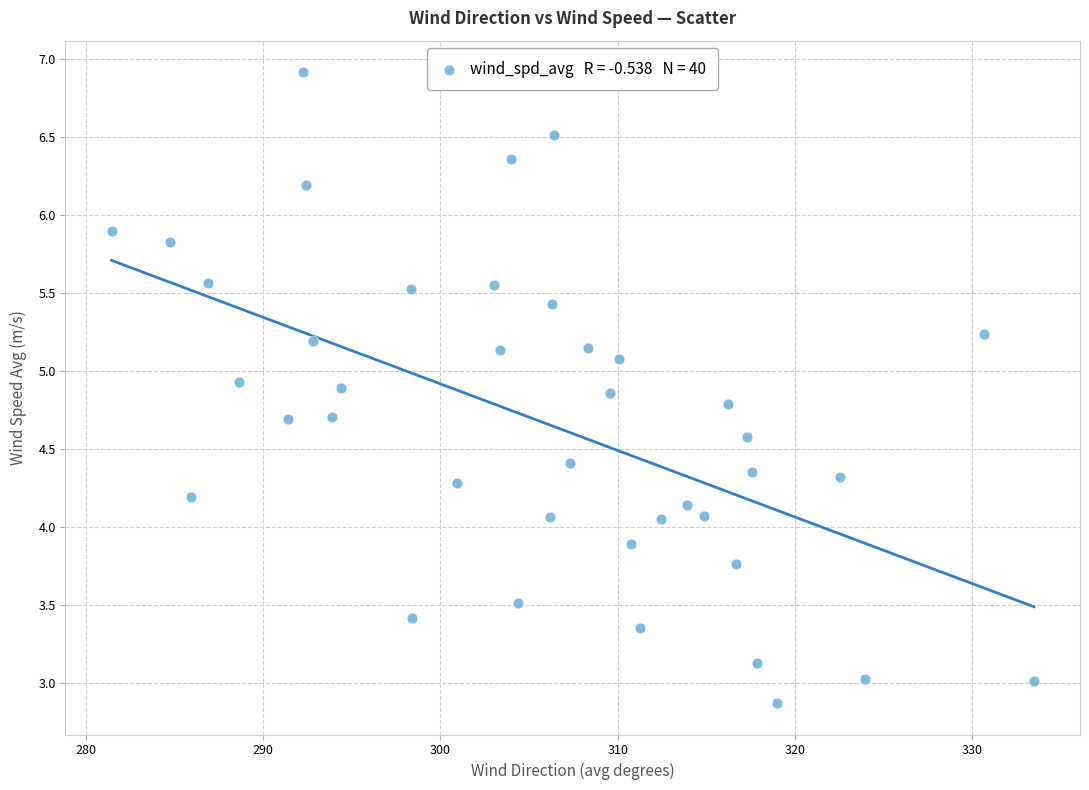

What is the range of Y values (max minus min)?

4.0